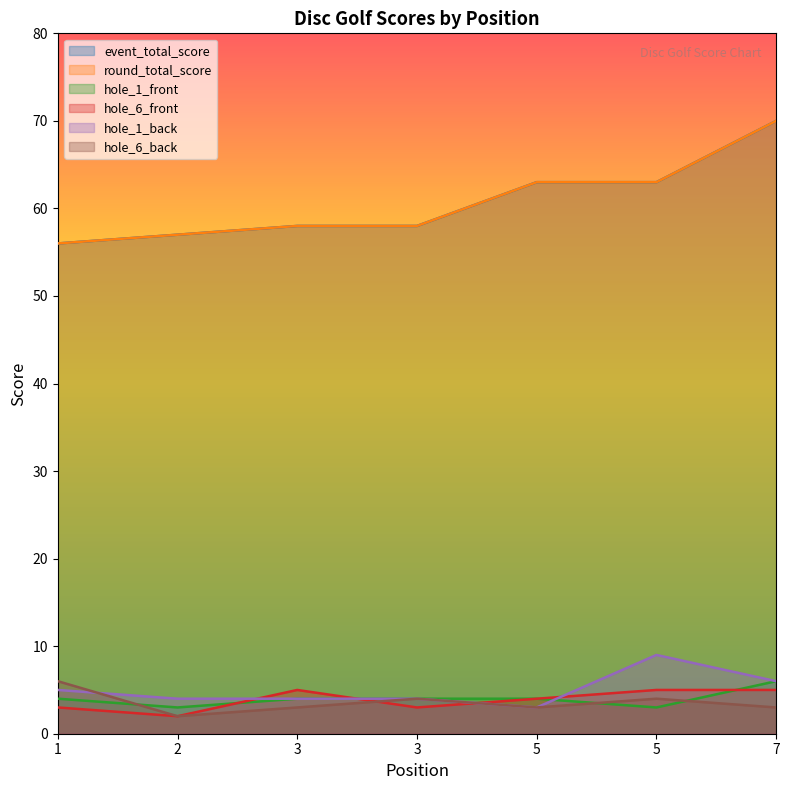

How many times do hole_1_back and hole_6_front cross each other?

4